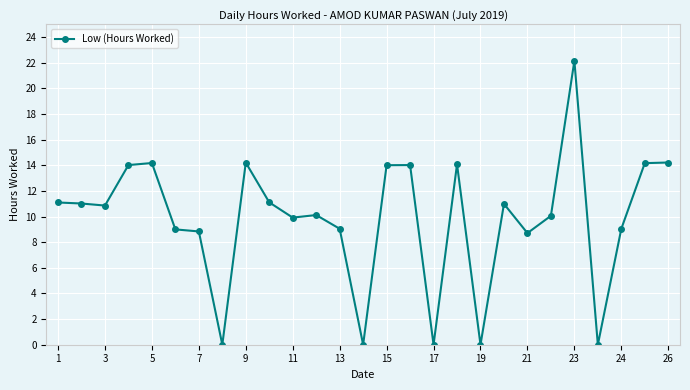

What is the maximum value shown in the chart?

22.2